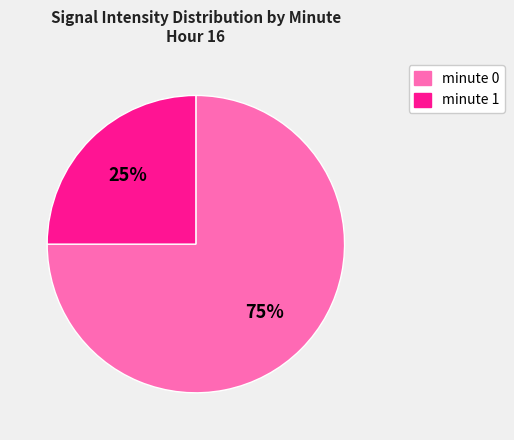

Count the number of slices in the pie.

2